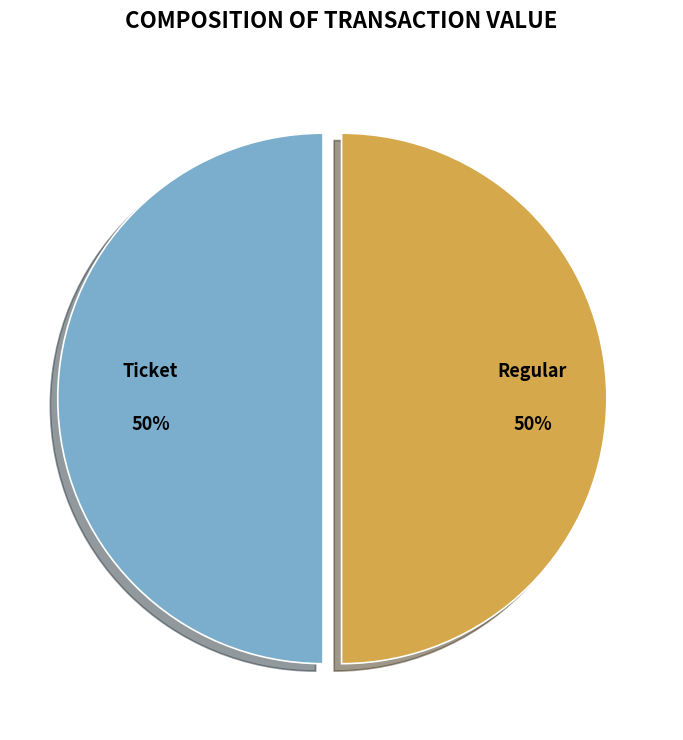

What percentage is the Ticket slice, to the nearest percent?

50%